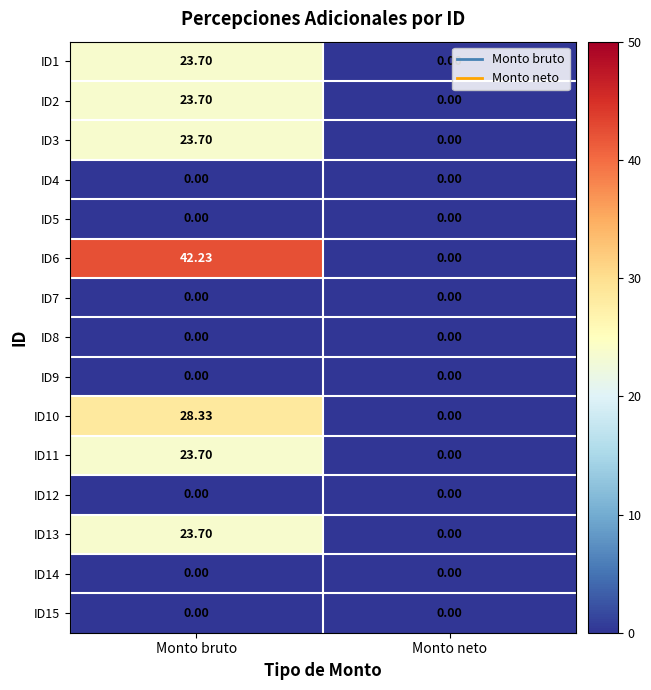

At which category is the sum across all series the highest?

Monto bruto